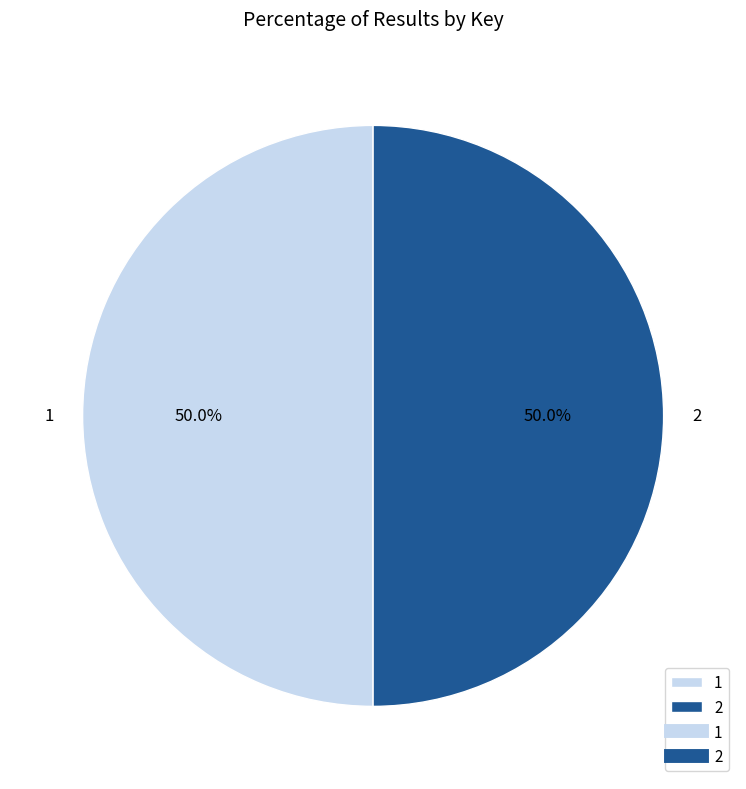

Is it true that 2 is 64% of the pie?

False